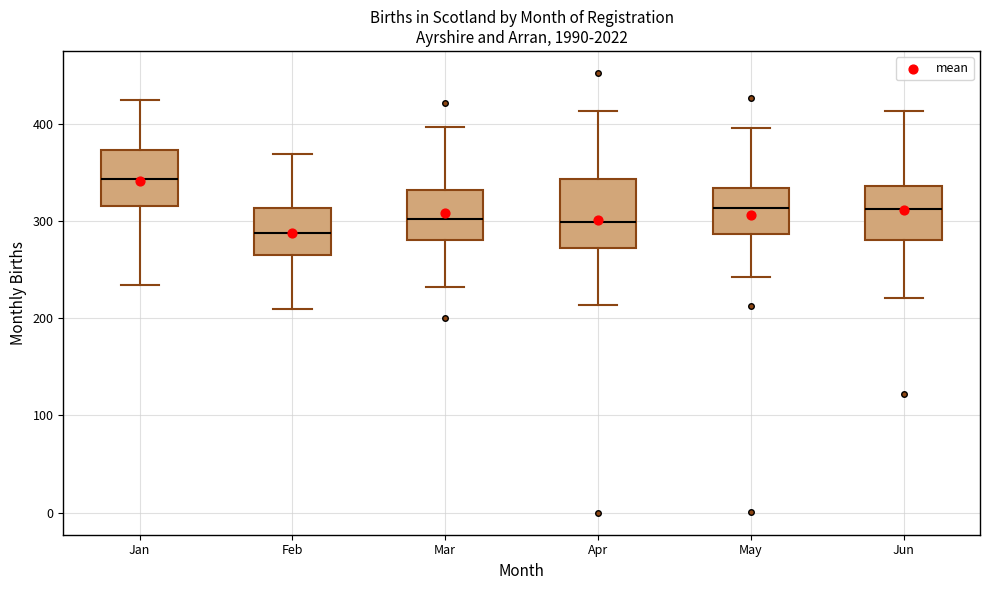

Which box has the lowest median line?

Feb